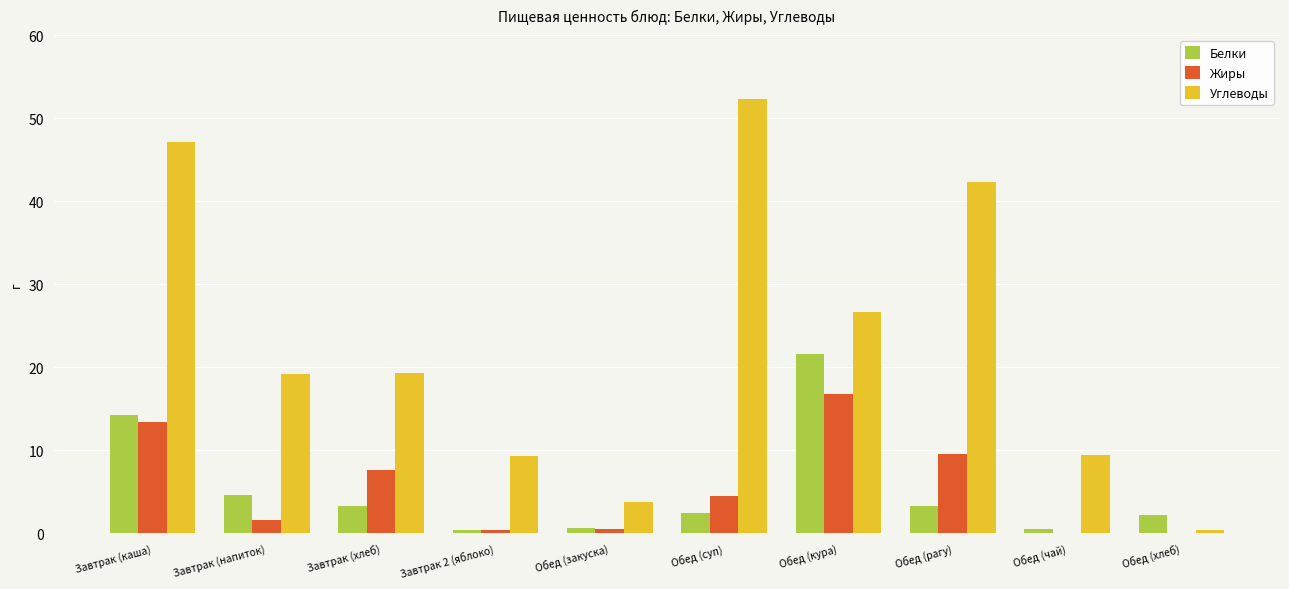

The value of Жиры at Завтрак (напиток) is 1.7. True or false?

True